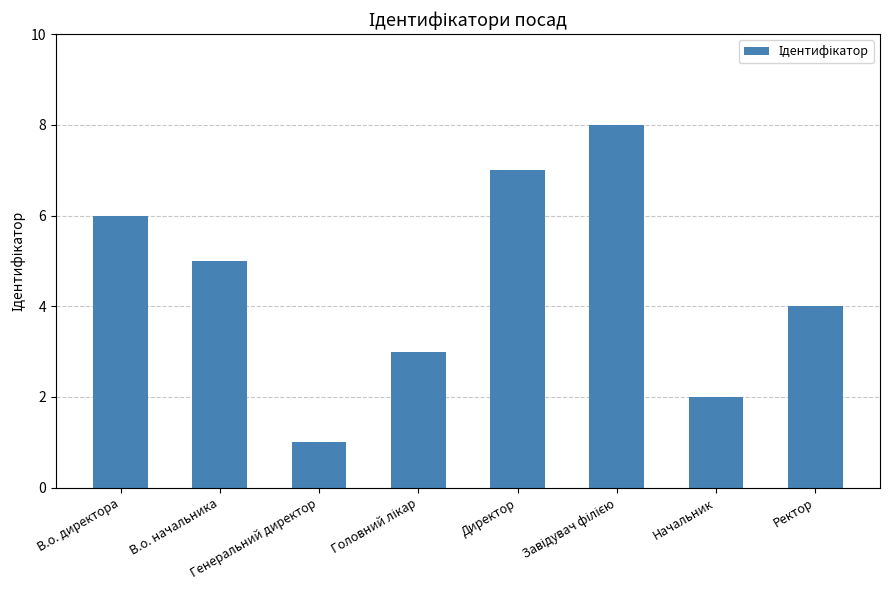

What is the sum of all values?

36